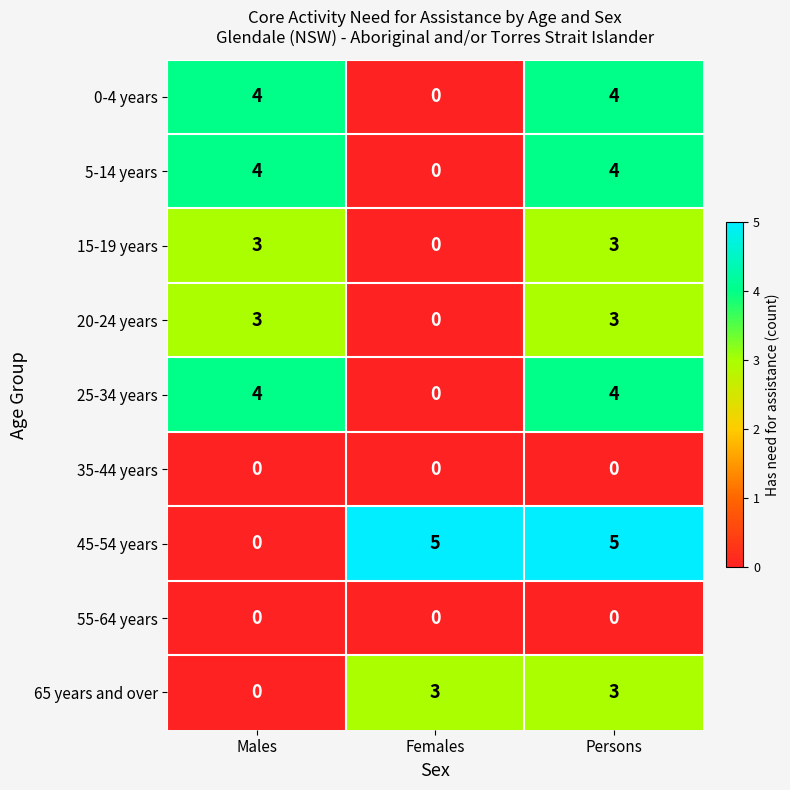

Is it true that 0-4 years equals 6 at Males?

False